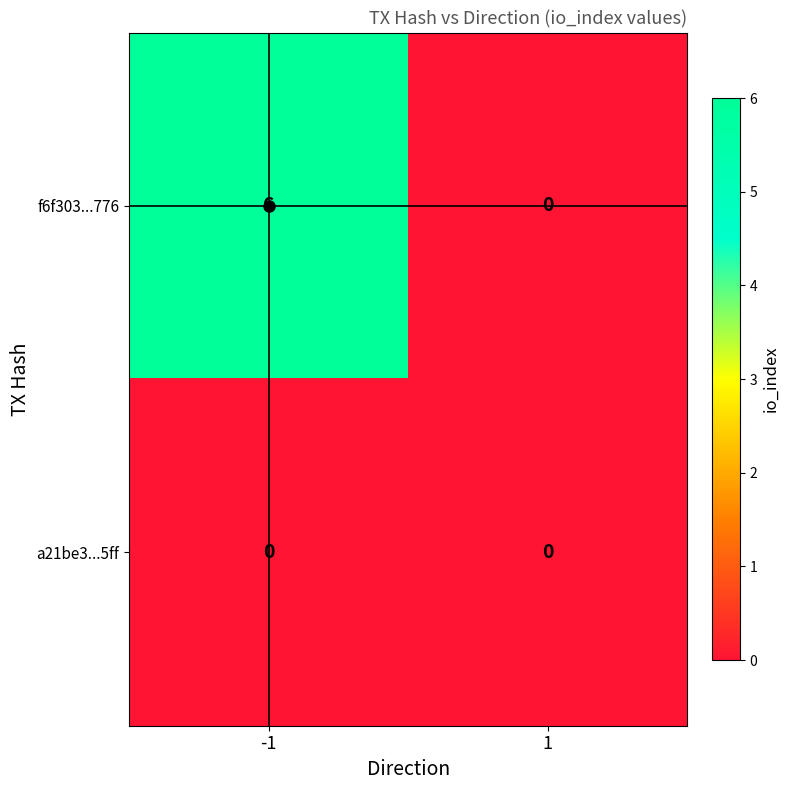

True or false: f6f303...776 has a value of 3 at -1.

False